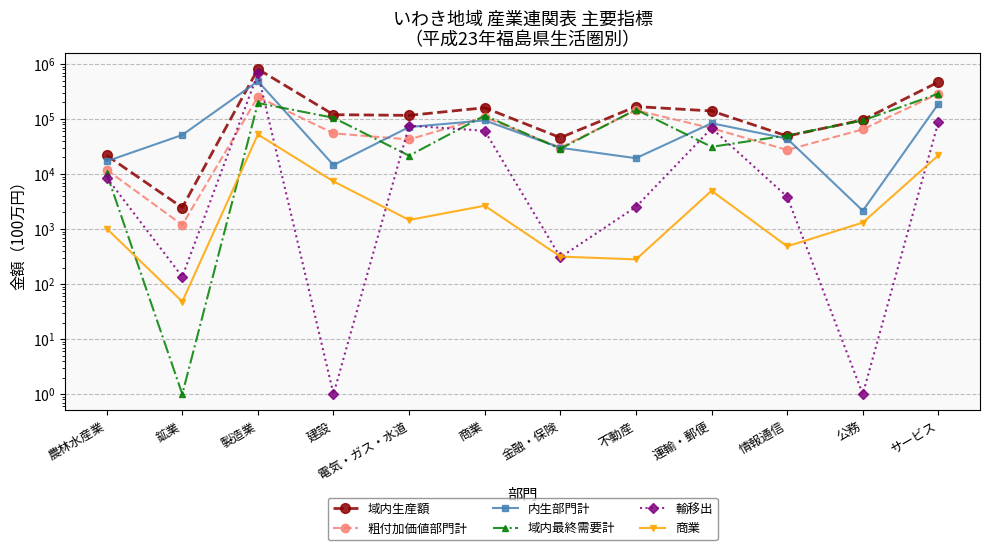

At which label is 内生部門計 closest to 244444?

サービス